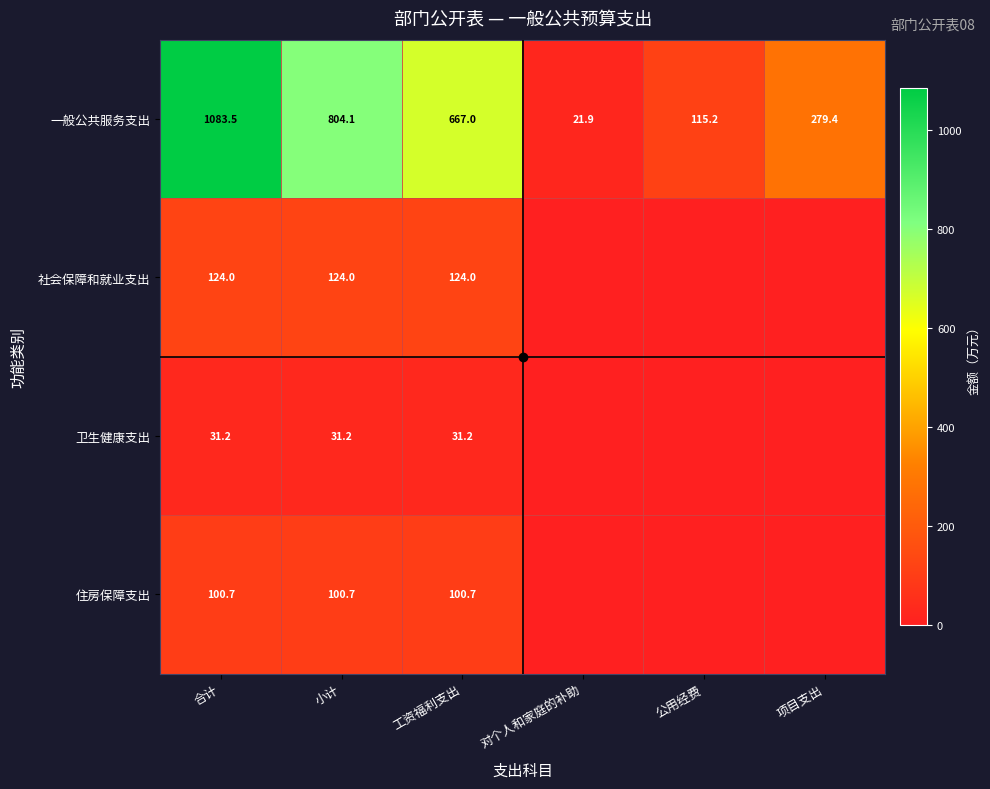

Which series changed the most between 小计 and 工资福利支出?

一般公共服务支出